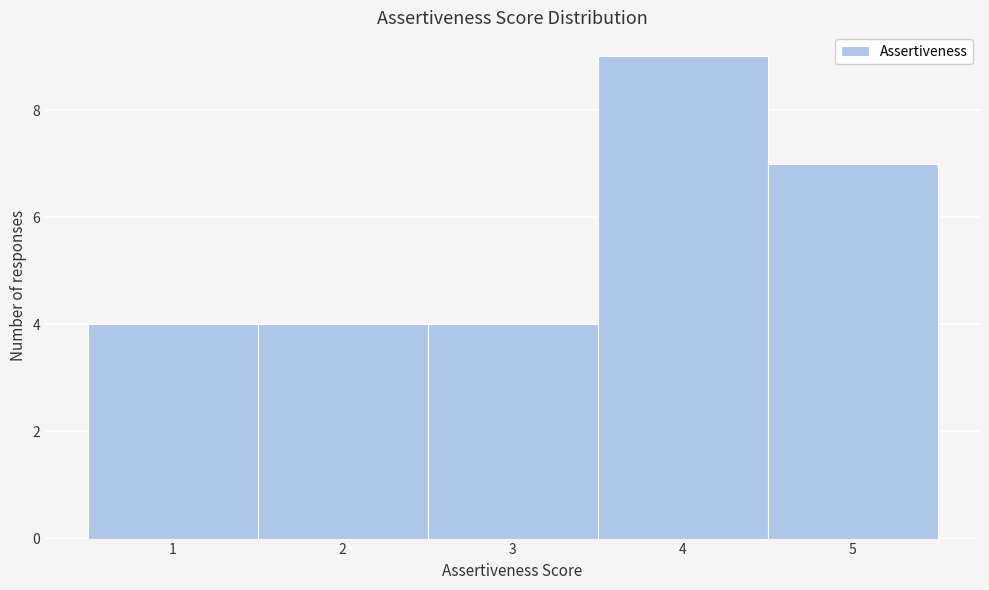

Reading left to right, list every bar in this chart as the range it spans on the x-axis followed by its height. The values are not printed on the chart, so give them approximately, as read against the axis.

0.5 to 1.5: 4
1.5 to 2.5: 4
2.5 to 3.5: 4
3.5 to 4.5: 9
4.5 to 5.5: 7